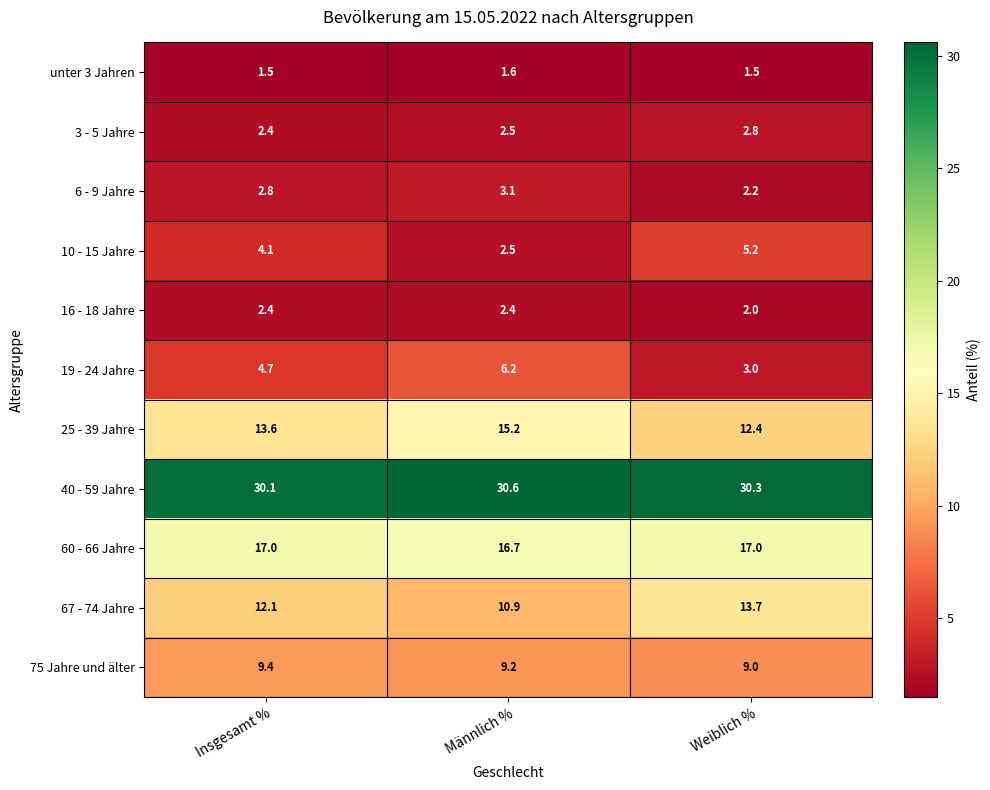

What is the total value across all series at Männlich %?

100.9